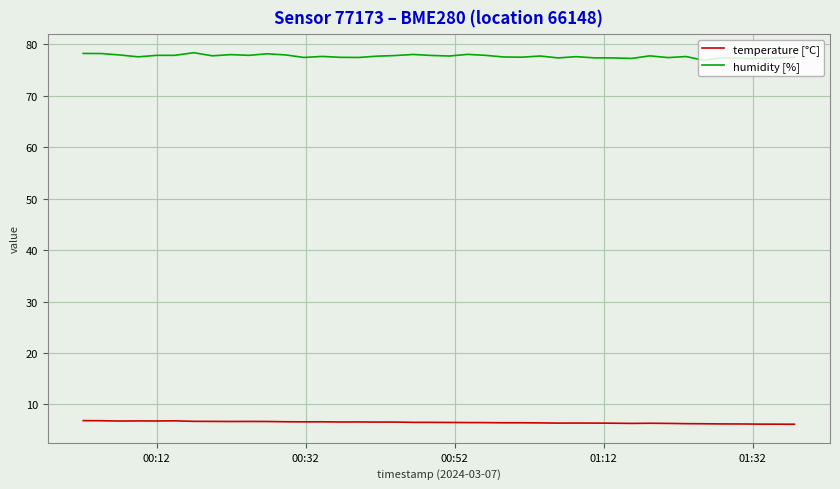

List the series in order of their overall mean, lowest first.

temperature [°C], humidity [%]